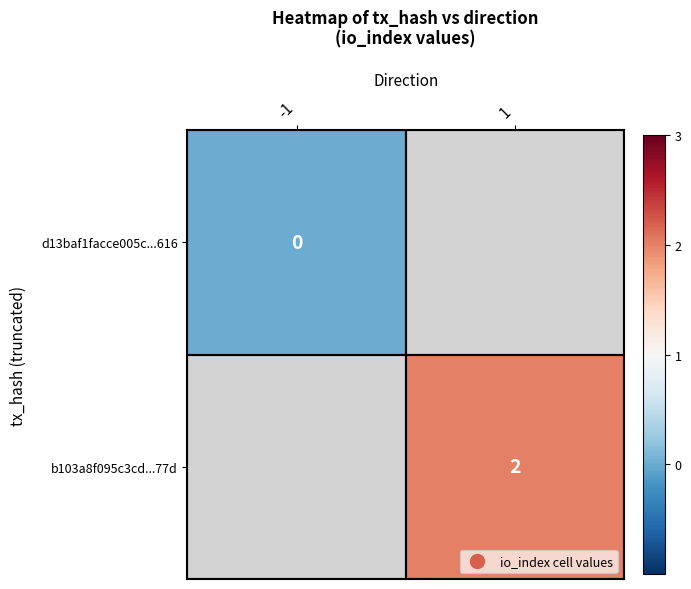

Which series has the widest spread of values?

d13baf1facce005c...616